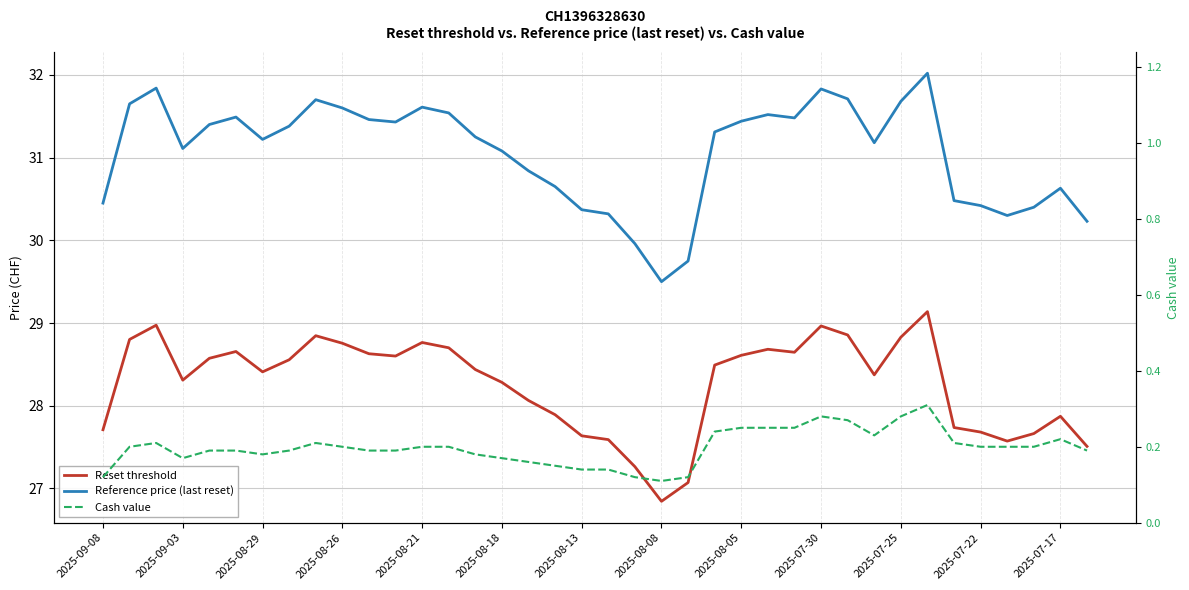

How many lines are shown in the chart?

3